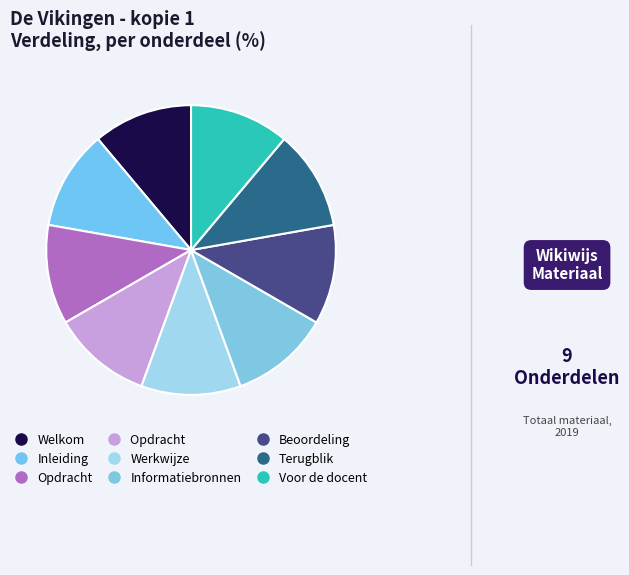

How many segments does this pie chart have?

9